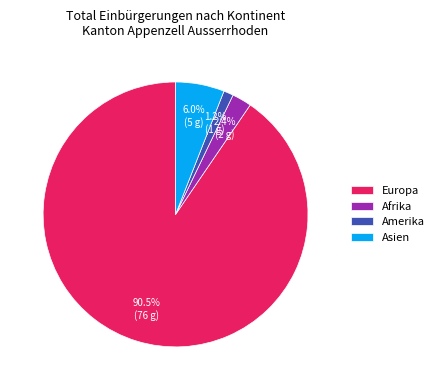

Does Amerika account for over 50% of the chart?

No